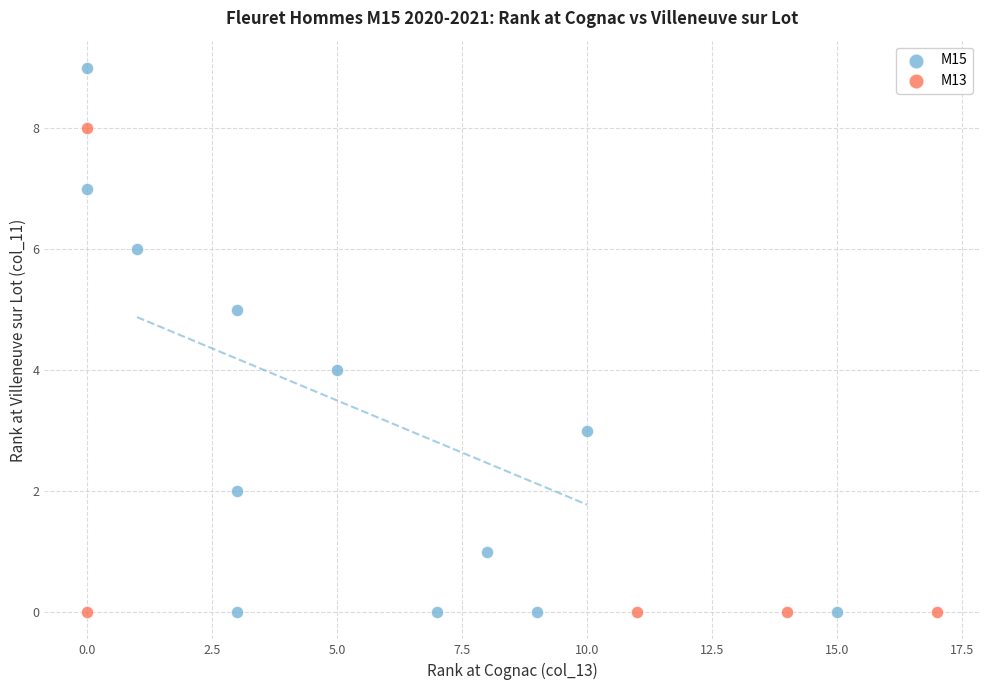

Which series reaches the maximum Y coordinate?

M15